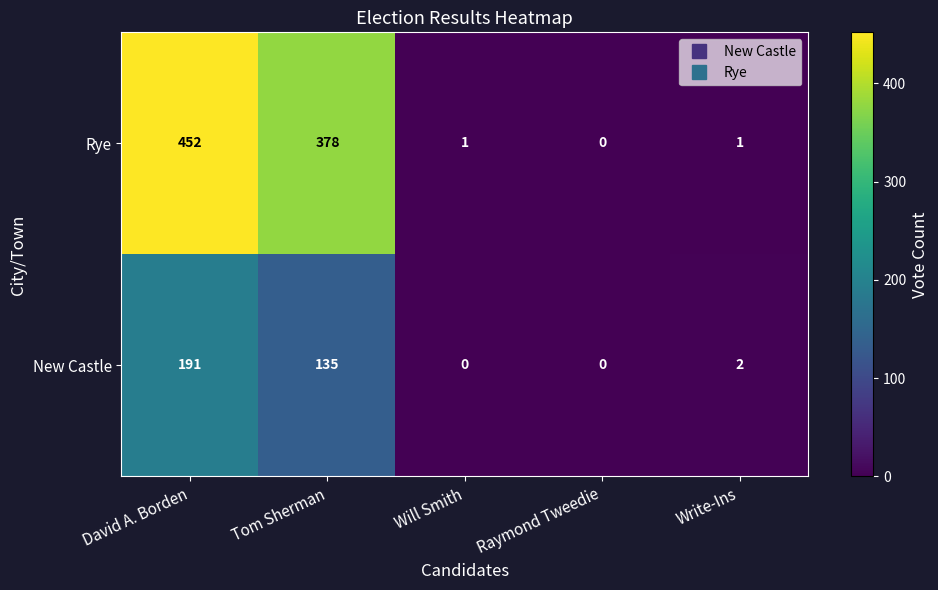

Is the value of Rye at Write-Ins greater than the value of New Castle at David A. Borden?

No